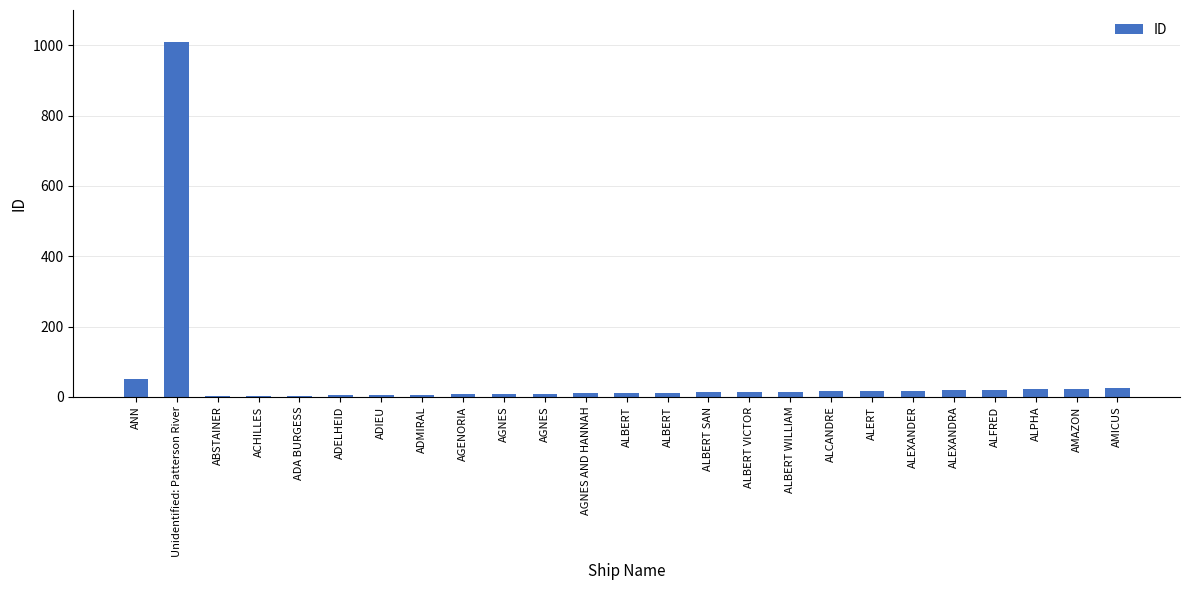

How many series are shown in this chart?

1